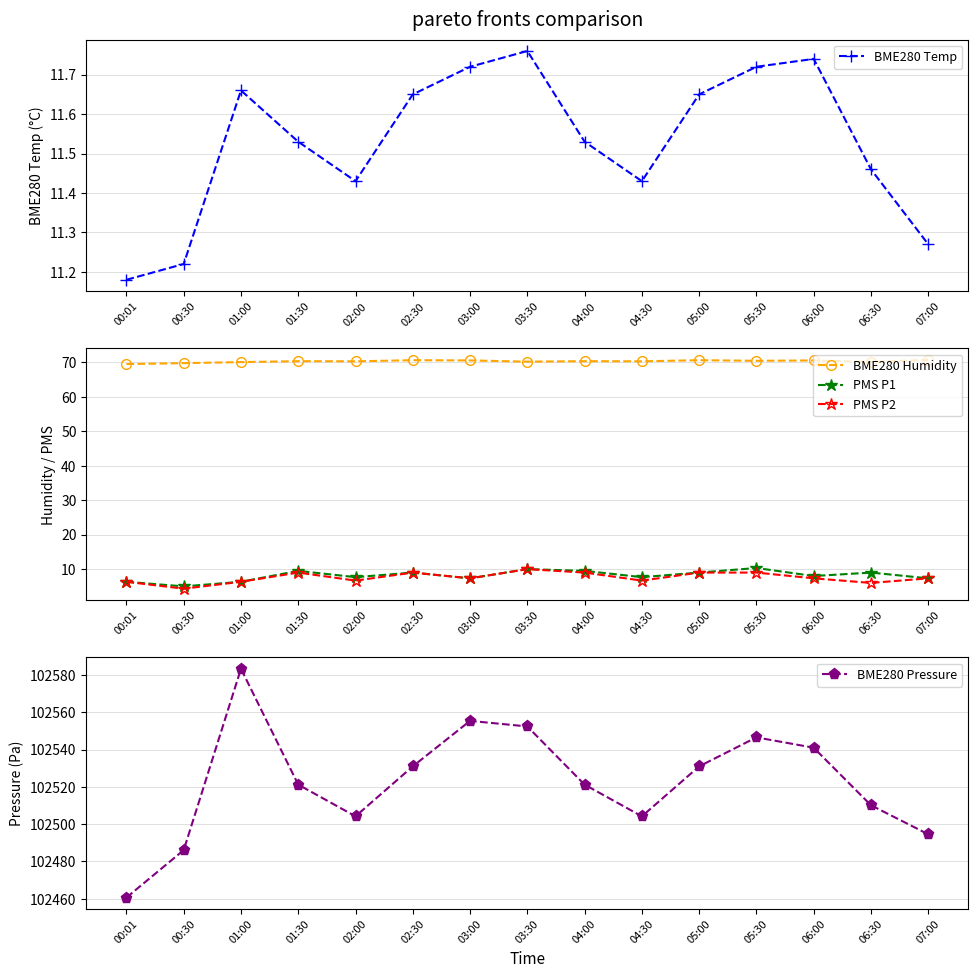

List the series in order of their peak value, lowest first.

PMS P2, PMS P1, BME280 Temp, BME280 Humidity, BME280 Pressure